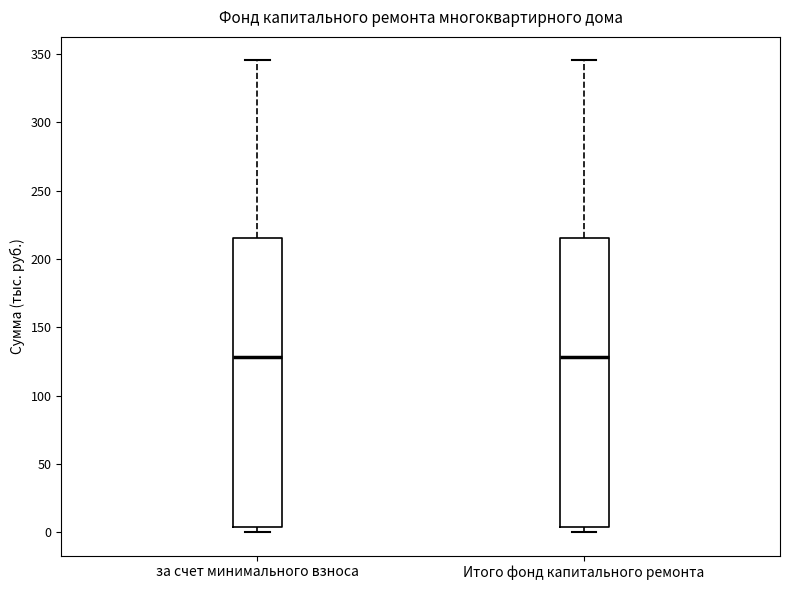

Where is the upper edge of the box for Итого фонд капитального ремонта on the y-axis? The values are not printed on the chart, so give them approximately, as read against the axis.

215